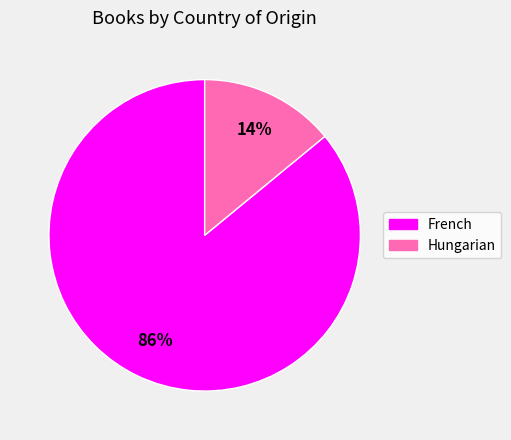

What is the majority slice?

French